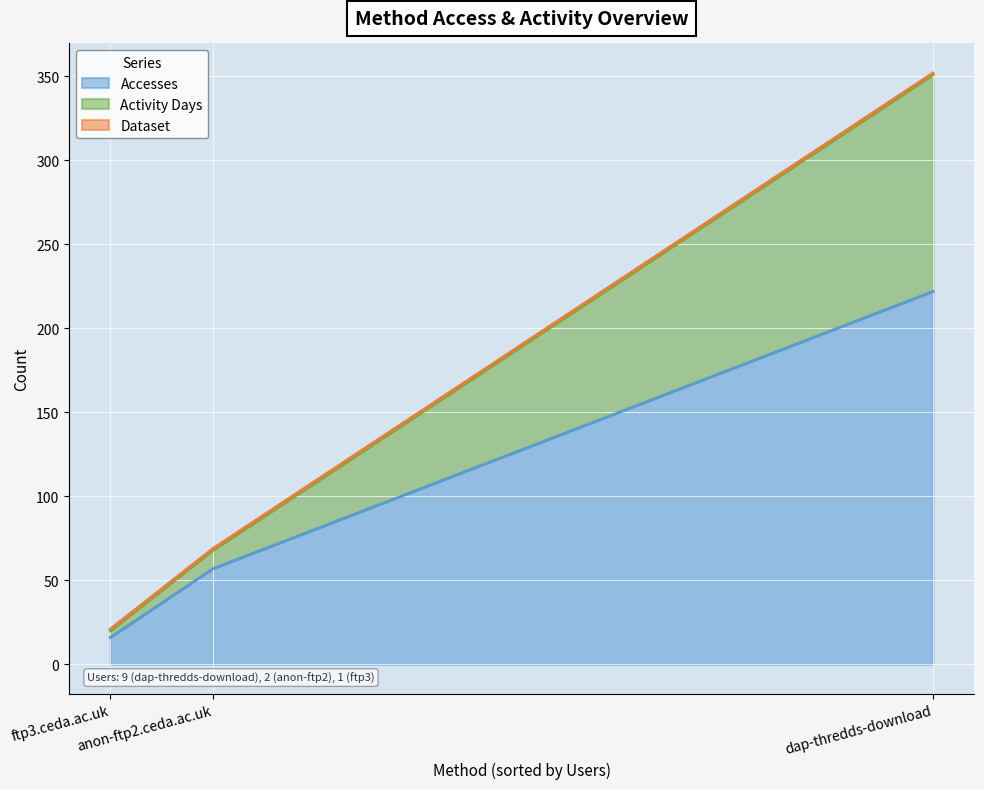

What are all the series names shown in the legend?

Accesses, Activity Days, Dataset